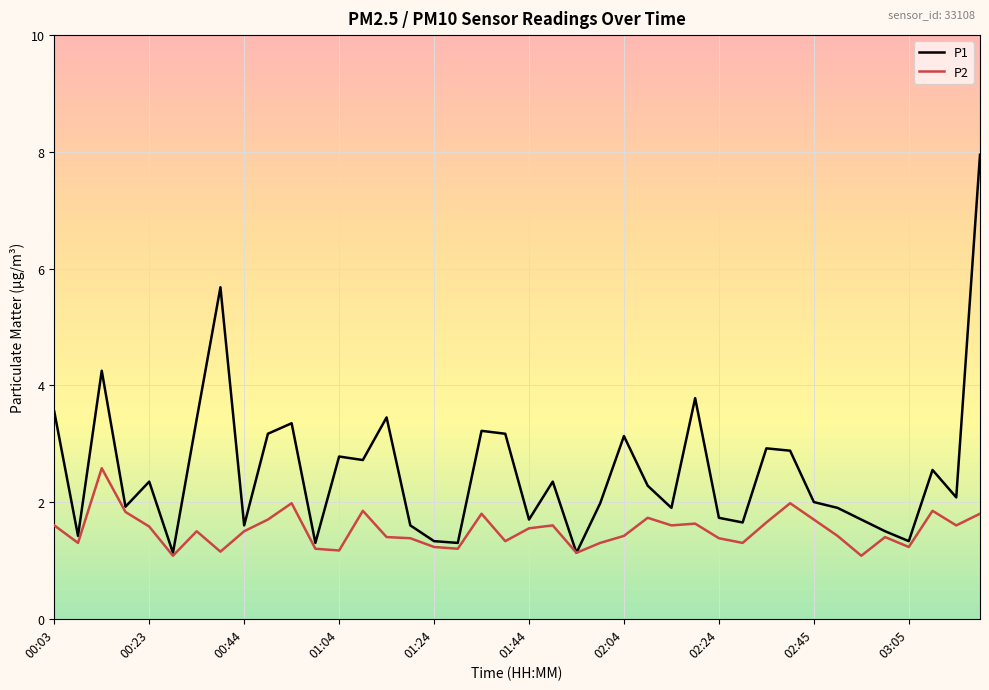

Which series has the largest range (max minus min)?

P1